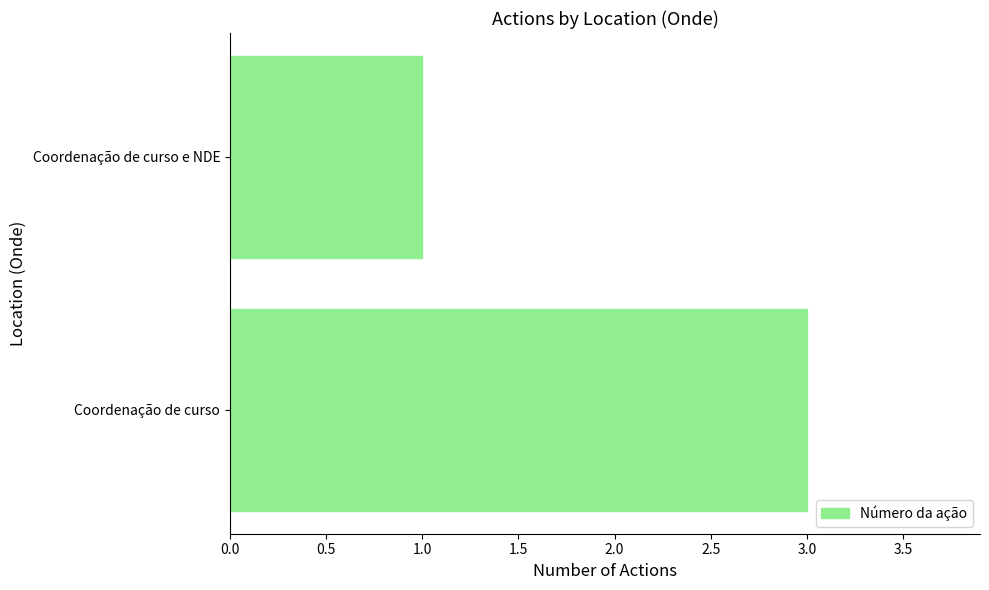

What is the sum of all values?

4